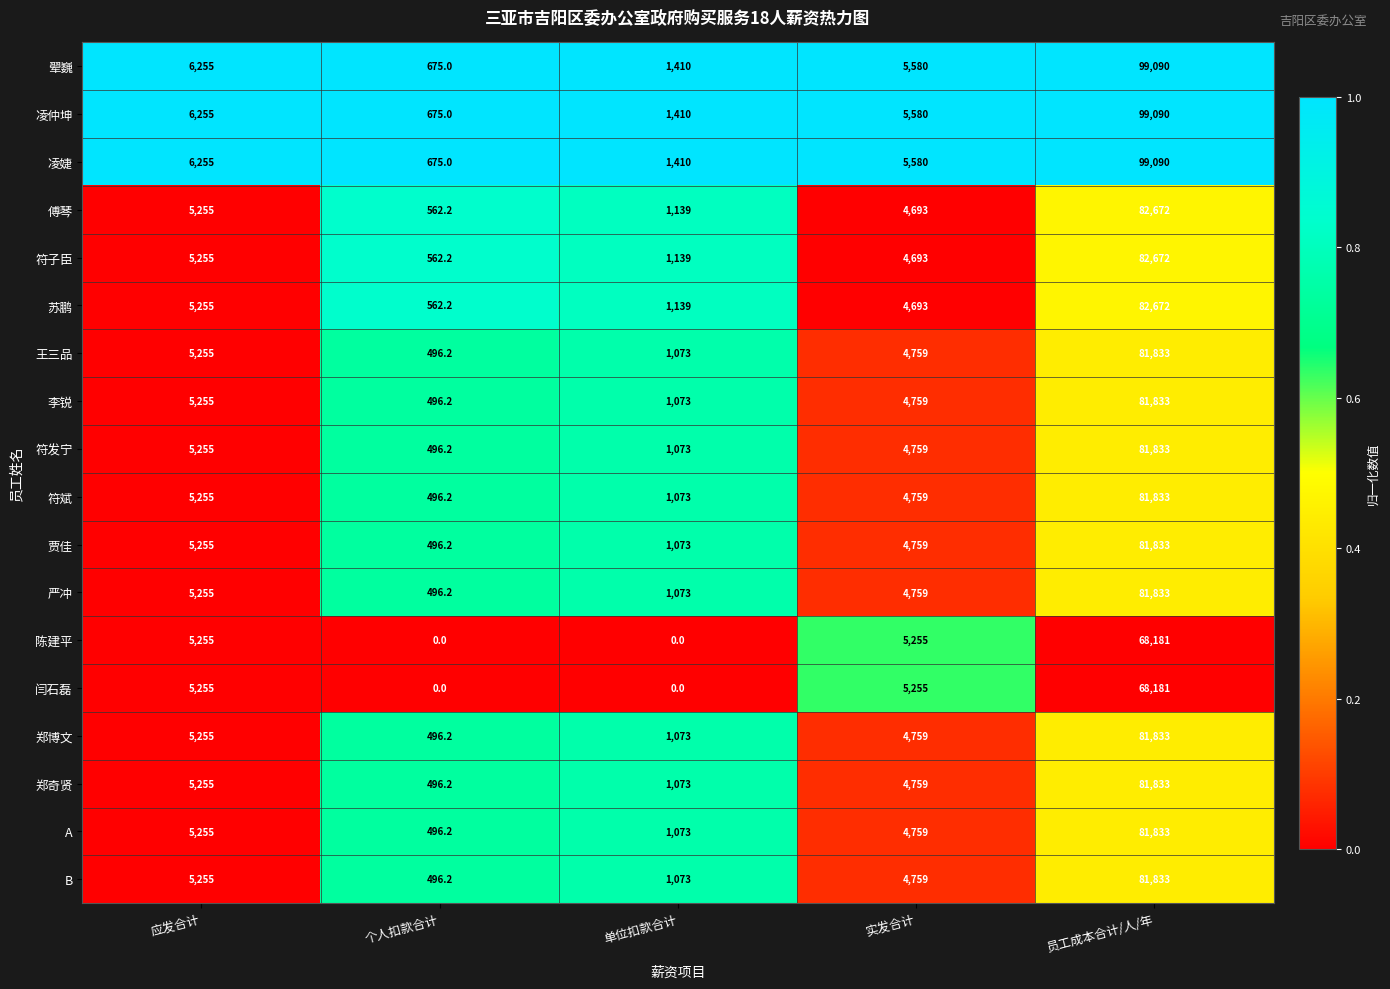

What is the average value of the 闫石磊 series?

15738.2